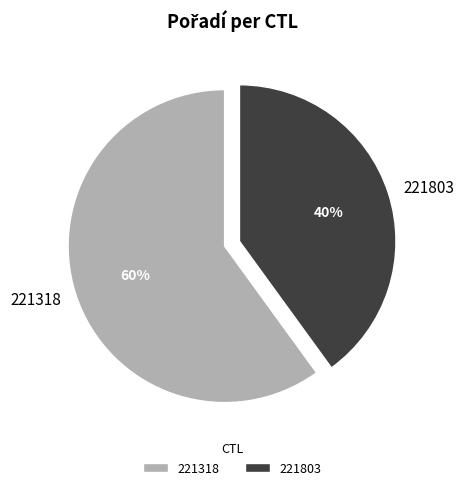

To the nearest percent, what is the difference between the largest and smallest slice percentages?

20%